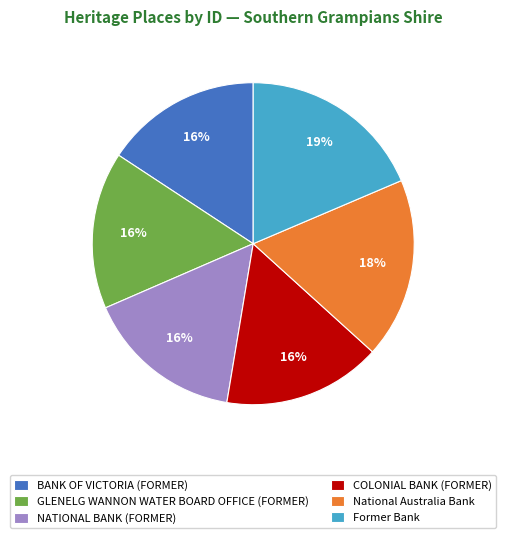

Do Former Bank and COLONIAL BANK (FORMER) together represent more than half of the pie?

No